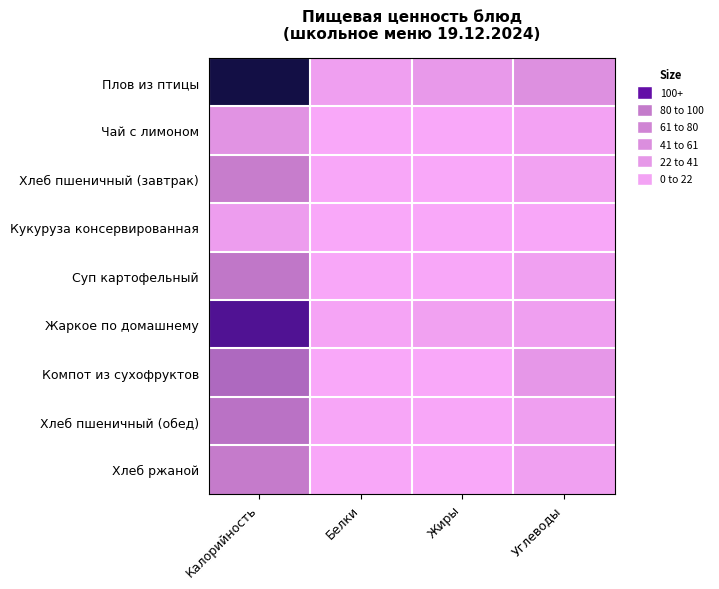

Reading left to right, transcribe all the data shown in this chart.

Плов из птицы: Калорийность=402.0	Белки=17.9	Жиры=28.5	Углеводы=47.3
Чай с лимоном: Калорийность=41.0	Белки=0.2	Жиры=0.0	Углеводы=10.2
Хлеб пшеничный (завтрак): Калорийность=82.2	Белки=3.2	Жиры=1.4	Углеводы=13.1
Кукуруза консервированная: Калорийность=20.7	Белки=0.9	Жиры=0.1	Углеводы=1.9
Суп картофельный: Калорийность=96.8	Белки=3.1	Жиры=2.2	Углеводы=16.0
Жаркое по домашнему: Калорийность=286.0	Белки=6.9	Жиры=14.1	Углеводы=17.9
Компот из сухофруктов: Калорийность=131.0	Белки=0.6	Жиры=0.1	Углеводы=31.7
Хлеб пшеничный (обед): Калорийность=109.6	Белки=4.2	Жиры=1.8	Углеводы=17.5
Хлеб ржаной: Калорийность=88.0	Белки=3.2	Жиры=0.6	Углеводы=16.0